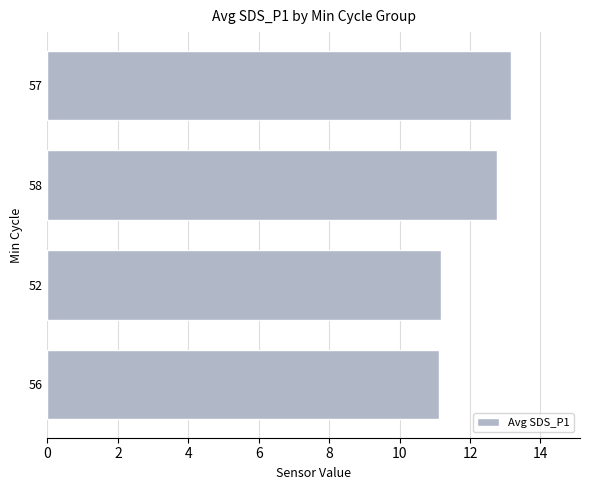

What is the minimum value shown in the chart?

11.1